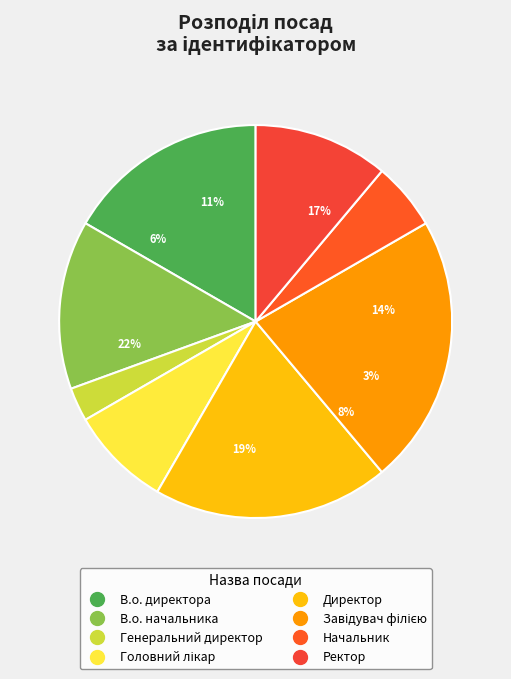

The Директор slice represents 19% of the pie. True or false?

True